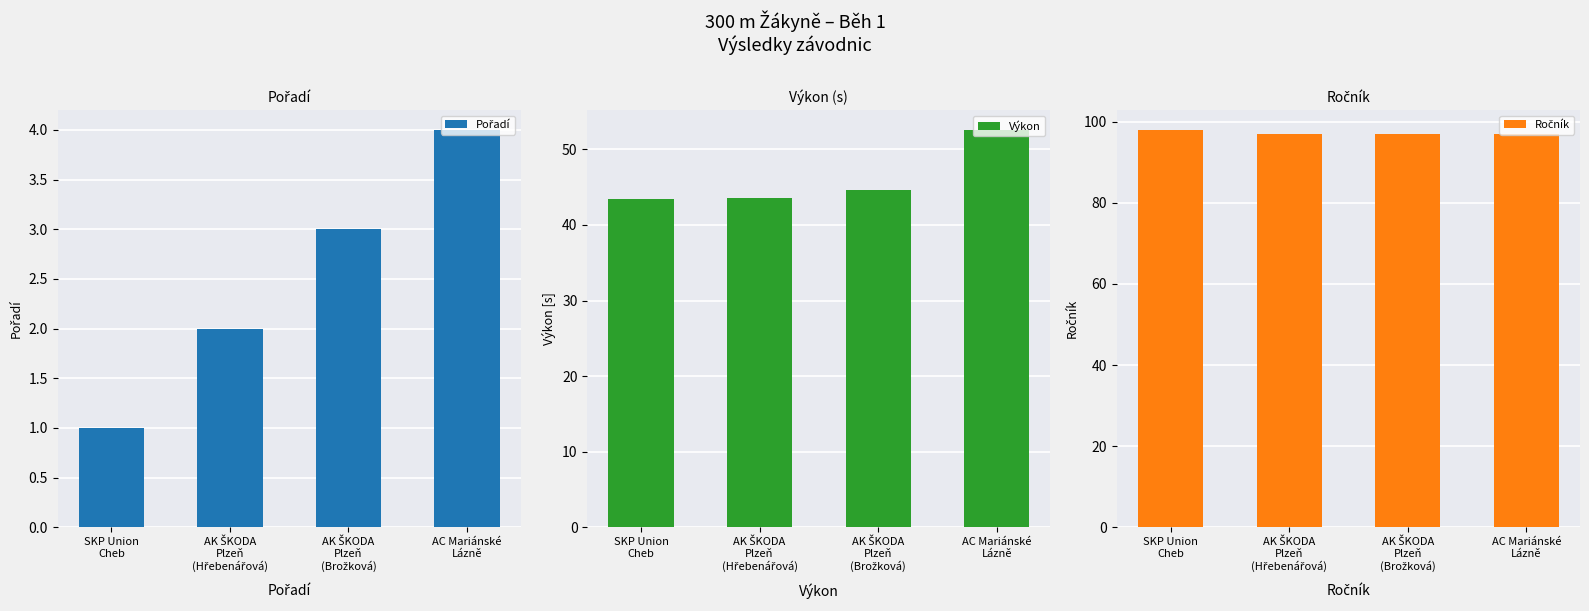

The value of Výkon at AK ŠKODA
Plzeň
(Brožková) is 44.6. True or false?

True